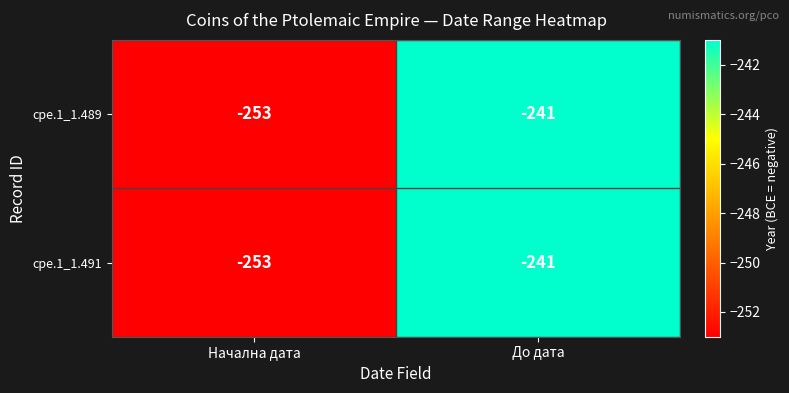

How many categories are shown in the chart?

2